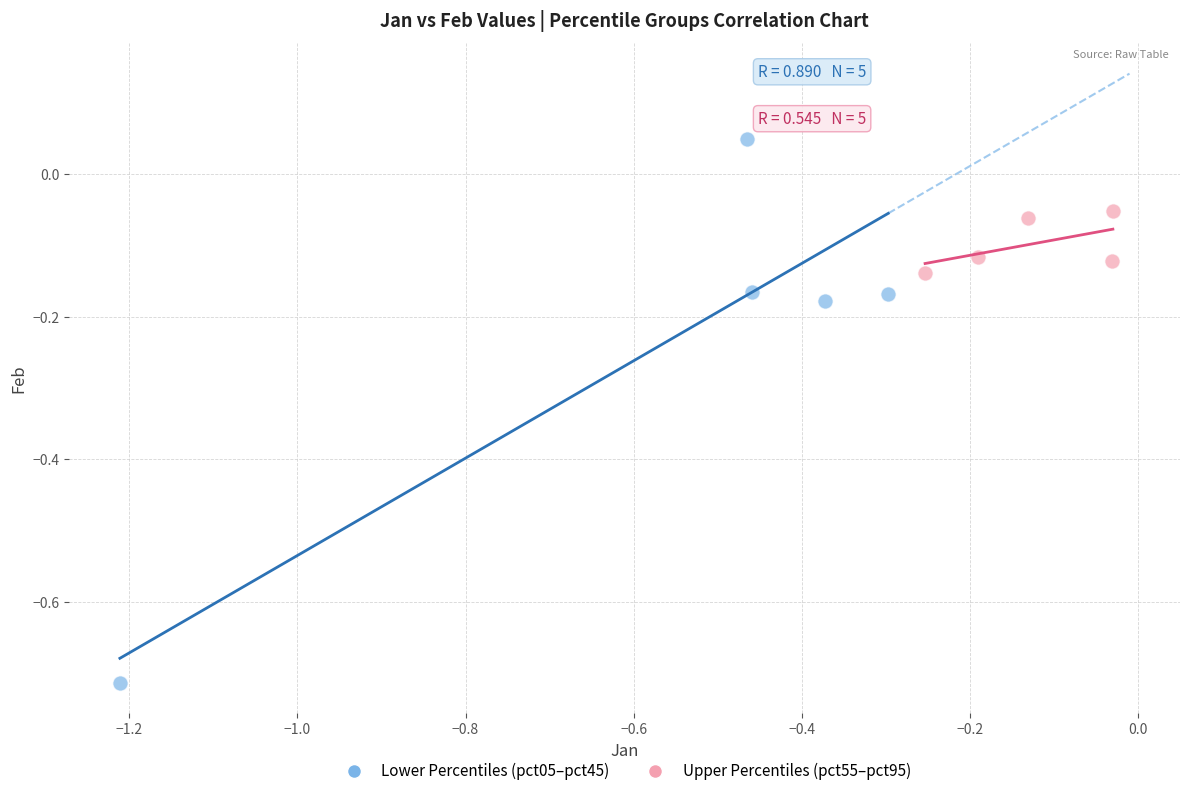

Which series contains the highest Y value?

Lower Percentiles (pct05–pct45)